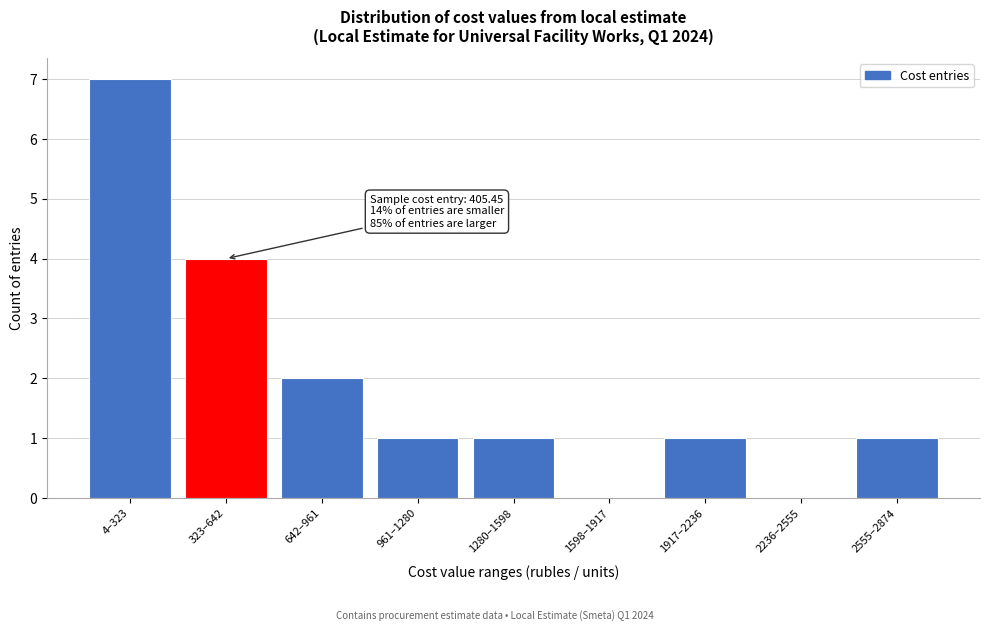

Reading left to right, transcribe all the data shown in this chart.

4–323=7	323–642=4	642–961=2	961–1280=1	1280–1598=1	1598–1917=0	1917–2236=1	2236–2555=0	2555–2874=1